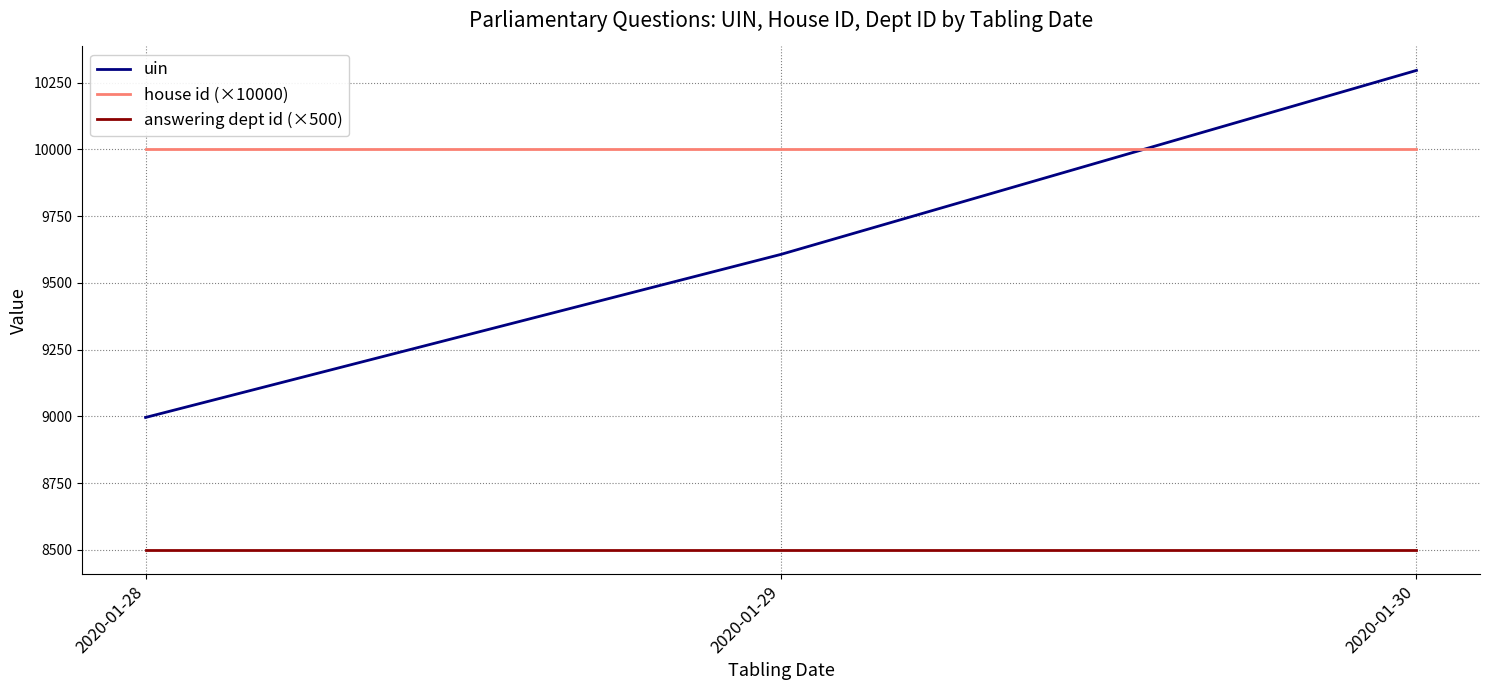

Does the chart have visible grid lines?

Yes